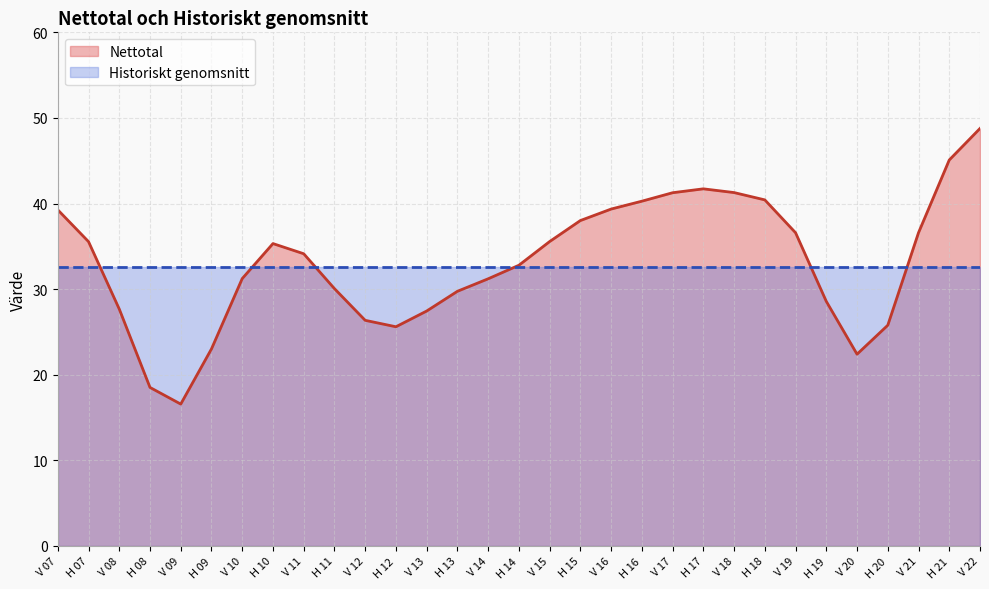

Which label corresponds to the smallest value in the chart?

V 09